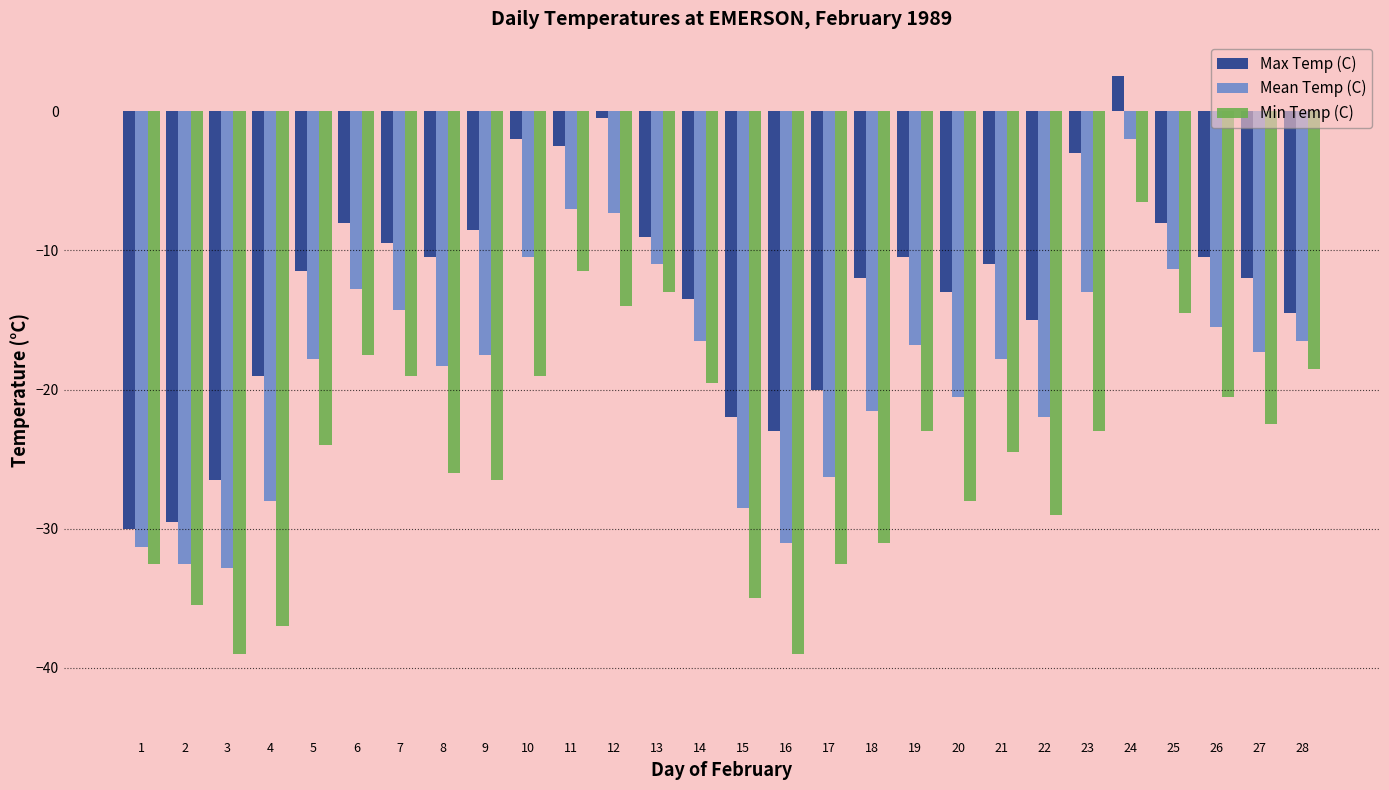

What is the difference between the second highest and second lowest values in the Max Temp (C) series?

29.0